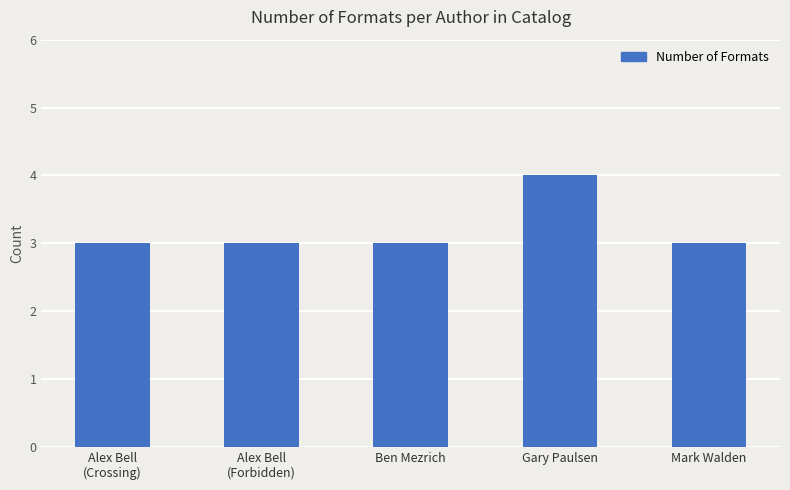

The chart shows a value of 3 at Mark Walden. True or false?

True